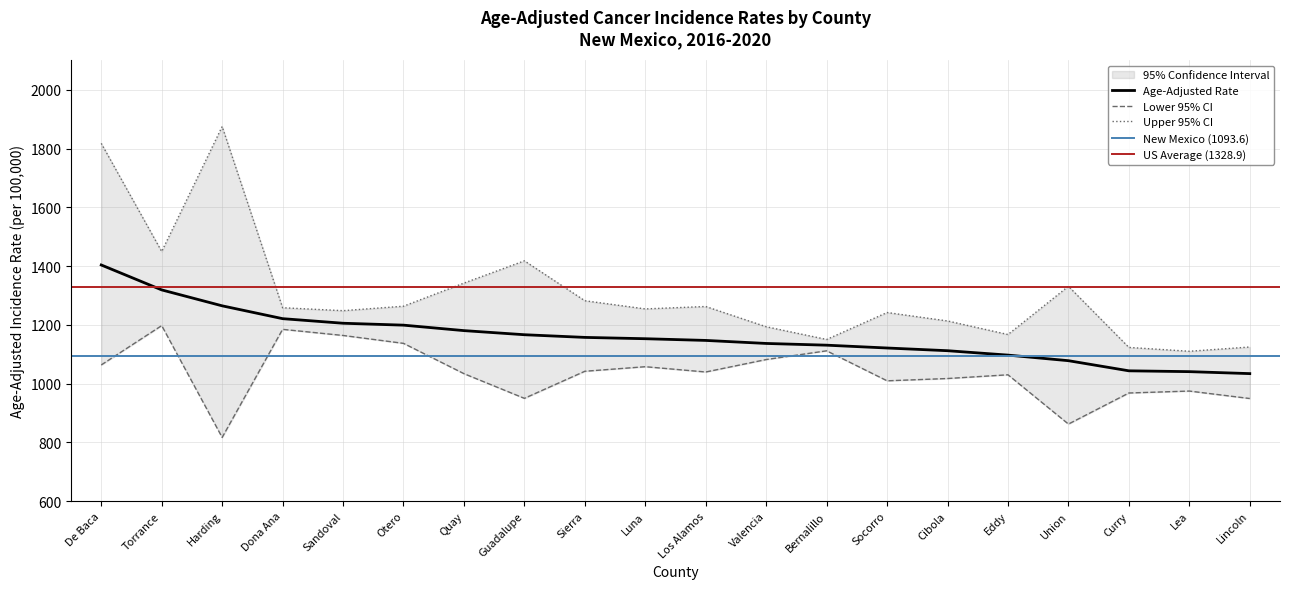

The value of Upper 95% CI at Cibola is 695.8. True or false?

False